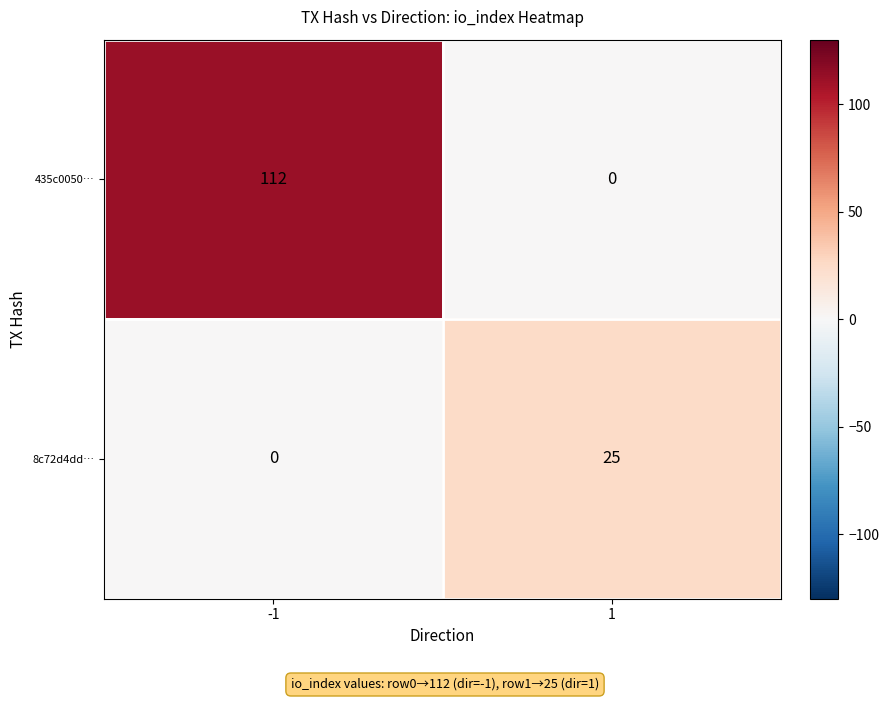

How many series are shown in this chart?

2